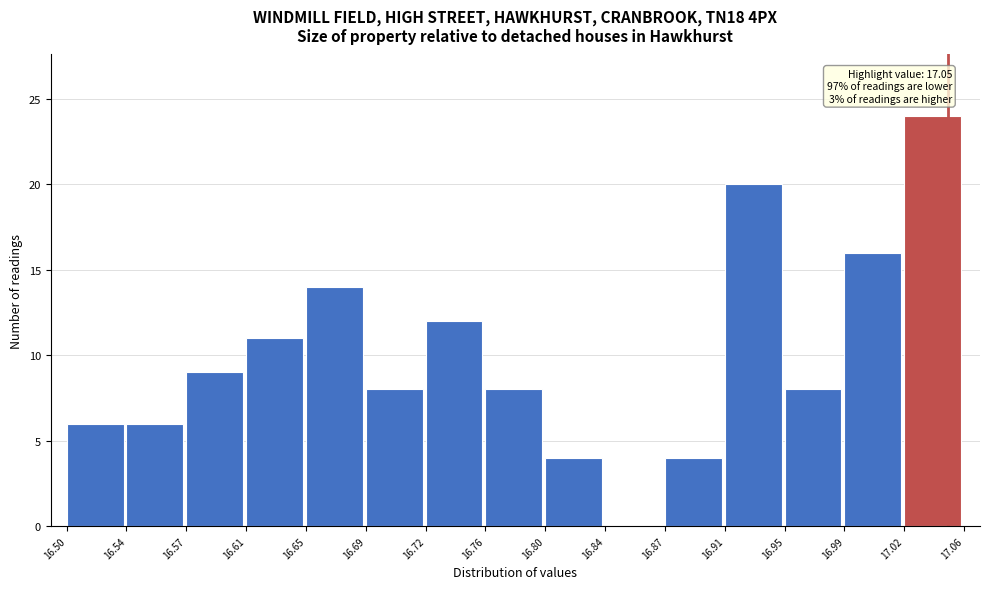

Which range on the x-axis has the tallest bar?

17.02 to 17.06